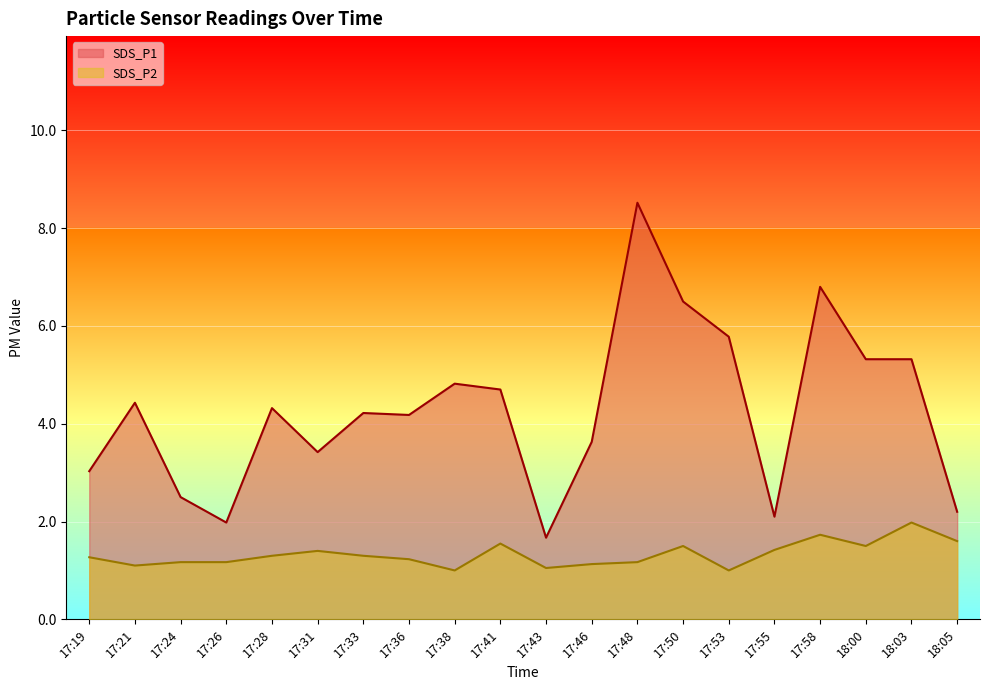

What is the total value across all series at 17:53?

6.8